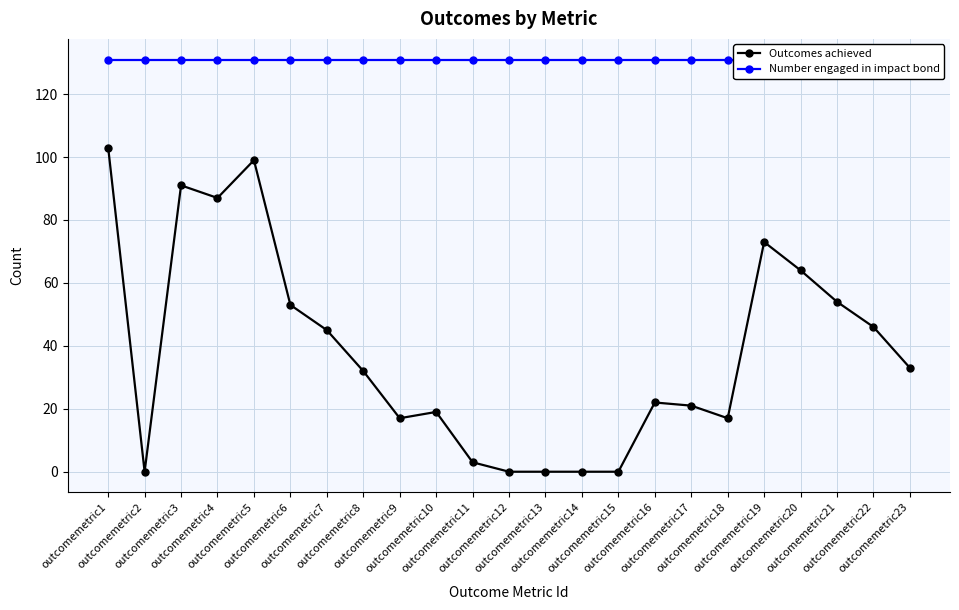

Is the value of Number engaged in impact bond at outcomemetric17 greater than the value of Outcomes achieved at outcomemetric4?

Yes